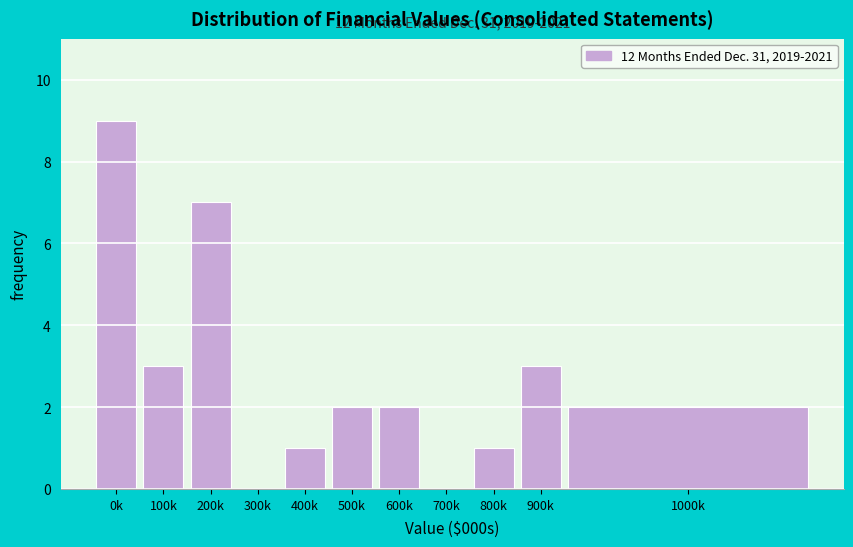

Reading left to right, extract all data points from this chart.

0k=9	100k=3	200k=7	300k=0	400k=1	500k=2	600k=2	700k=0	800k=1	900k=3	1000k=2